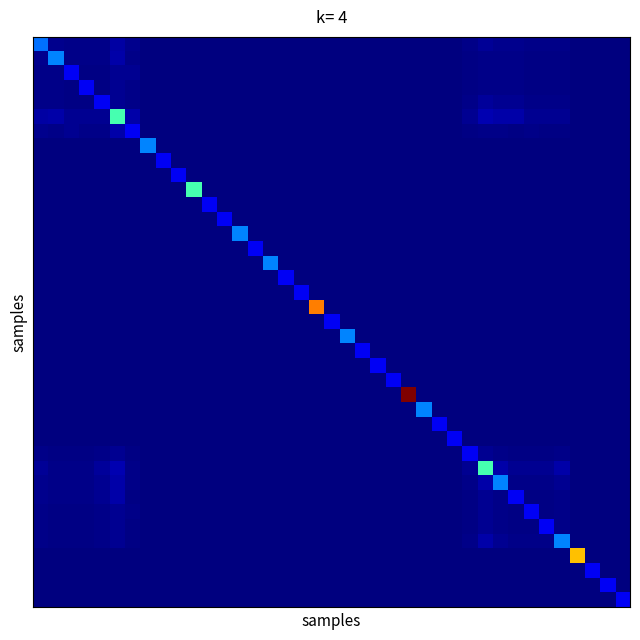

How many series are shown in this chart?

39